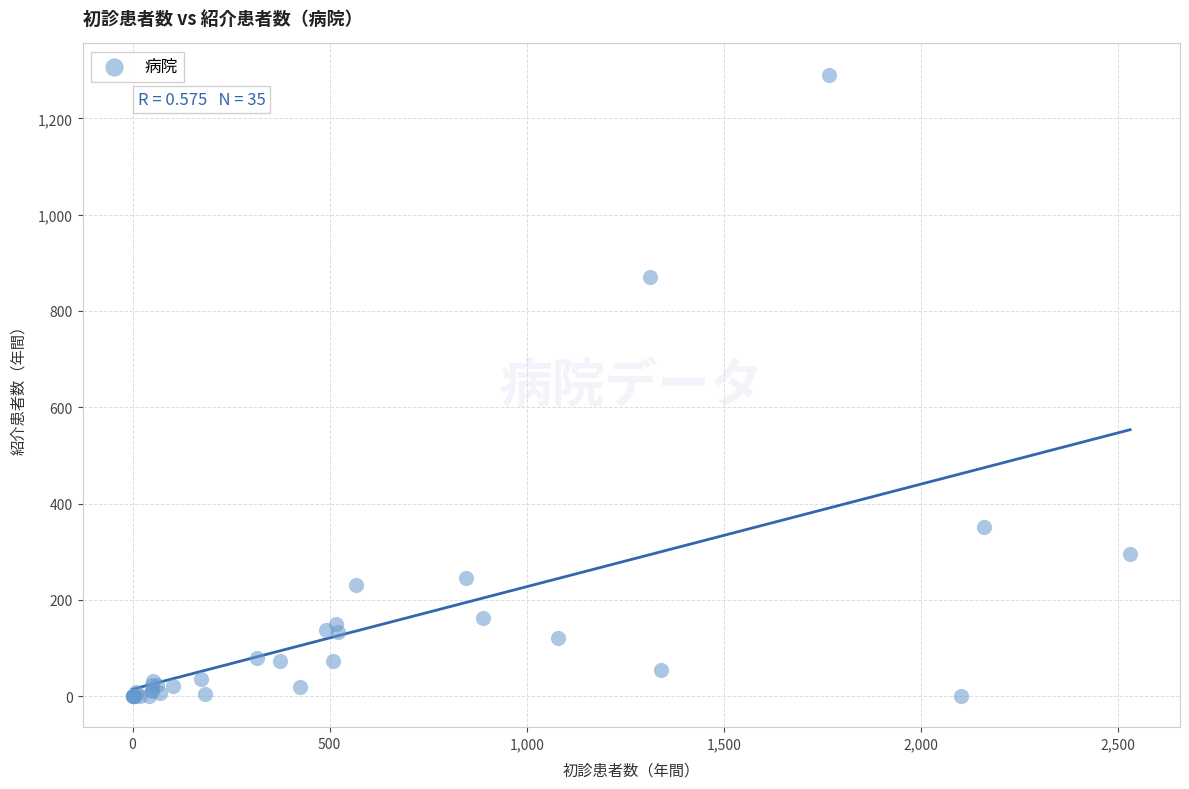

What Y value in the scatter plot is closest to 645?

871